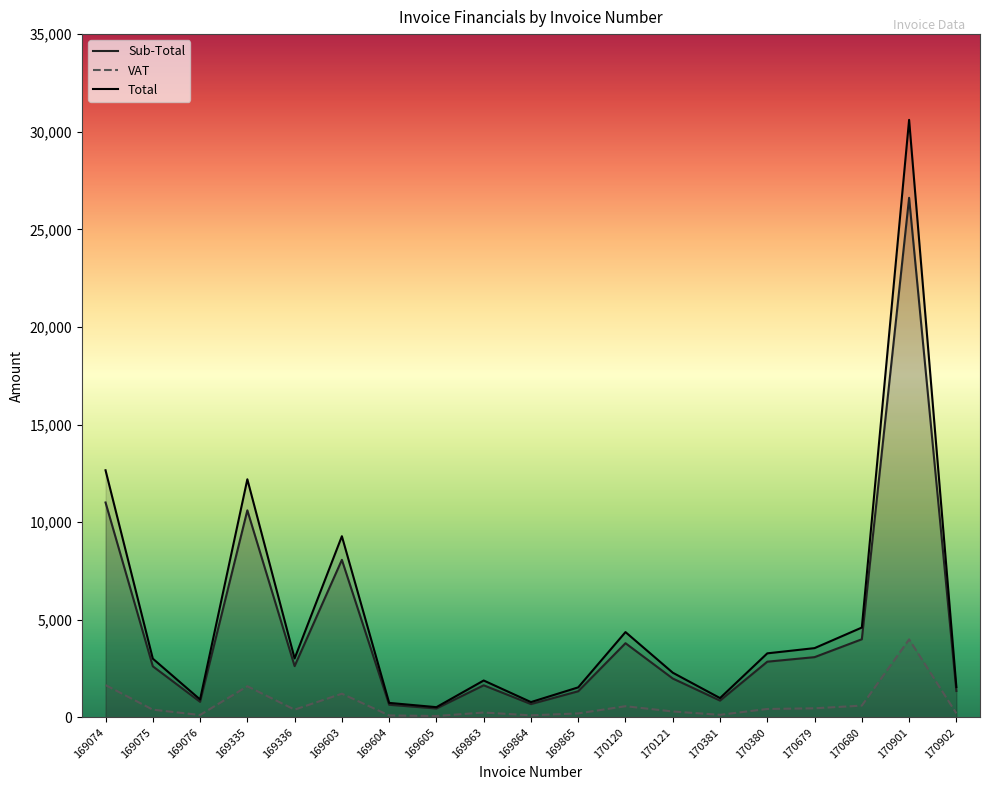

Is the value of Total at 169603 greater than the value of VAT at 170902?

Yes